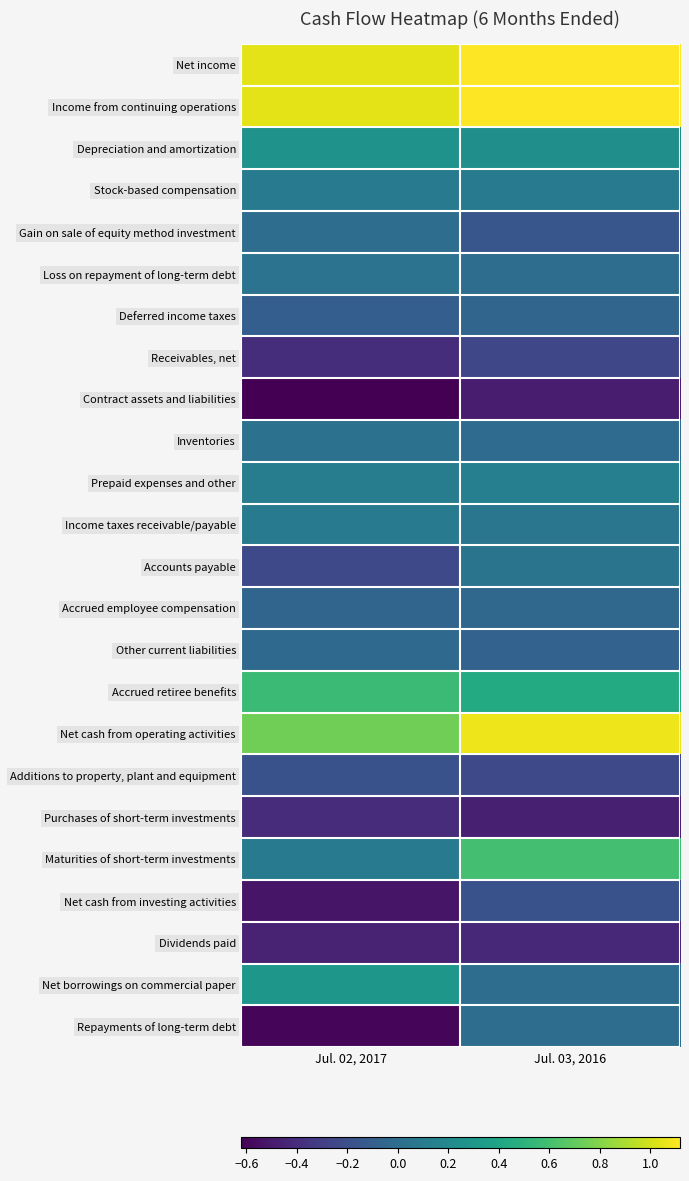

Which label corresponds to the largest value in the chart?

Jul. 03, 2016